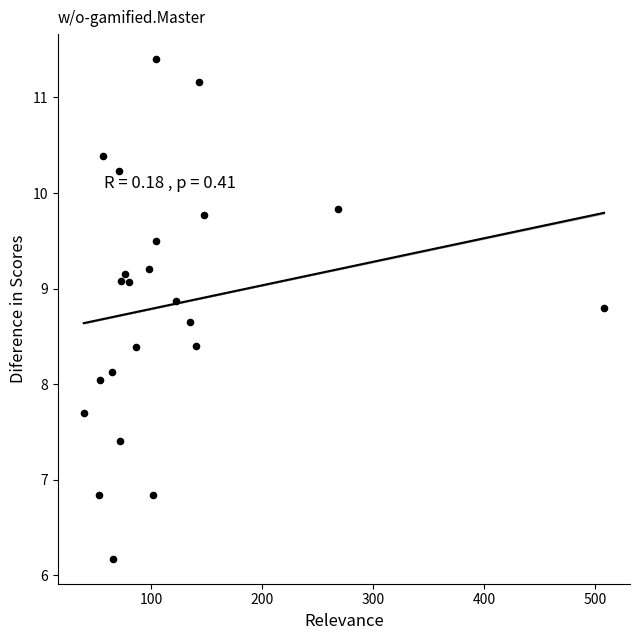

What is the range of Y values (max minus min)?

5.2